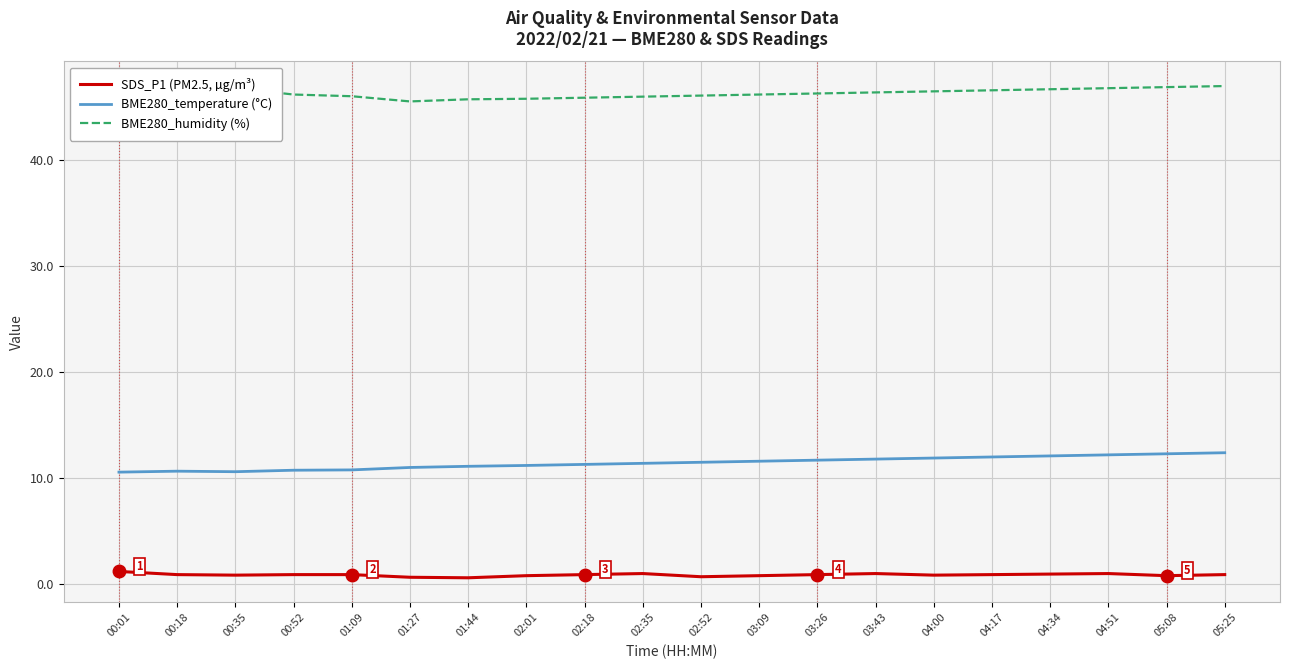

True or false: BME280_temperature (°C) and BME280_humidity (%) intersect in this chart.

False